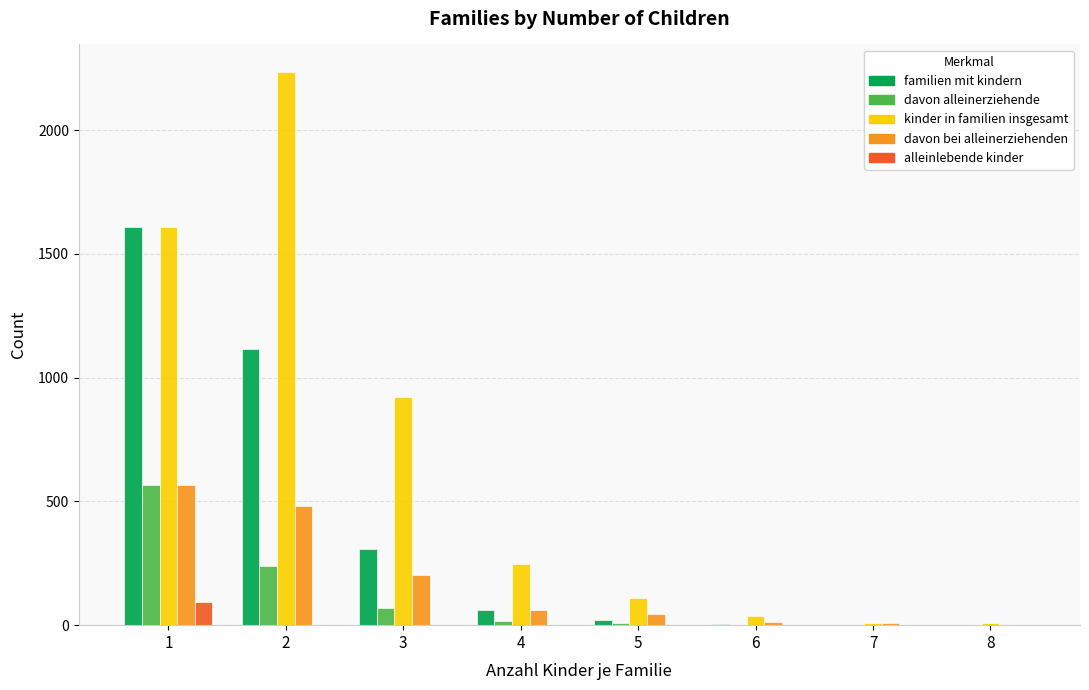

Which series has the largest total across all categories?

kinder in familien insgesamt